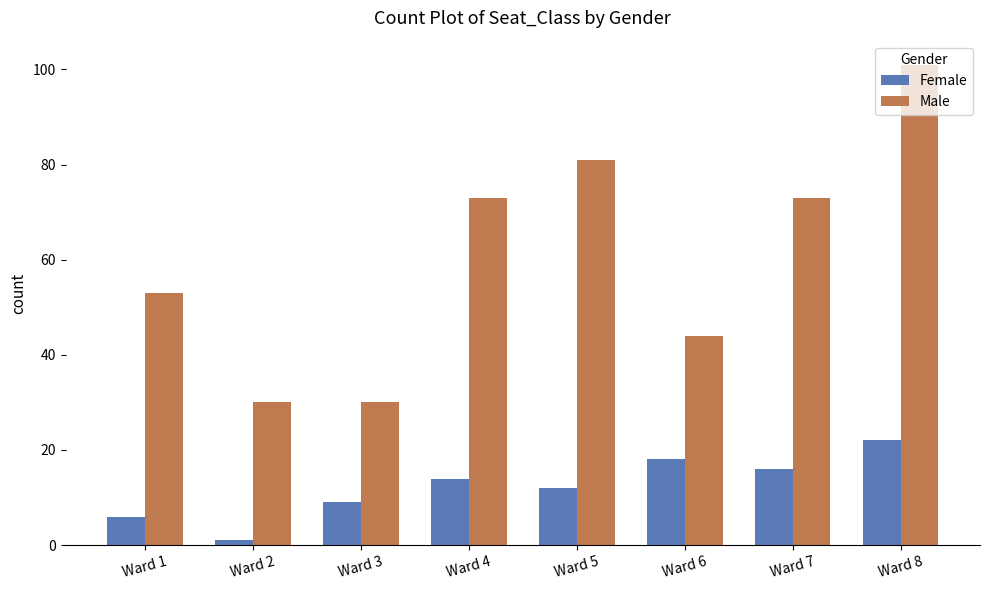

What is the difference between the highest and lowest values at Ward 3?

21